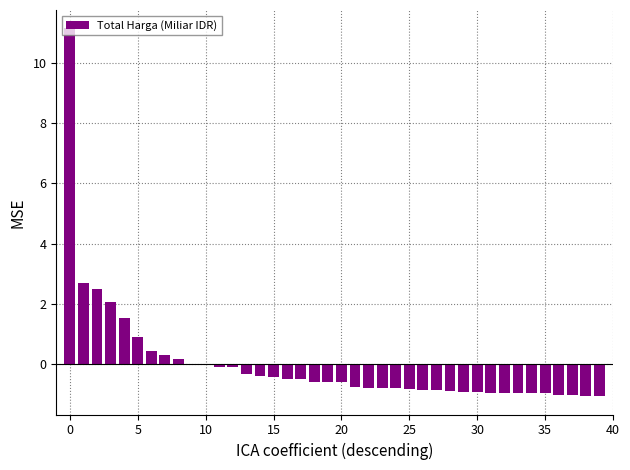

What is the maximum value shown in the chart?

11.2